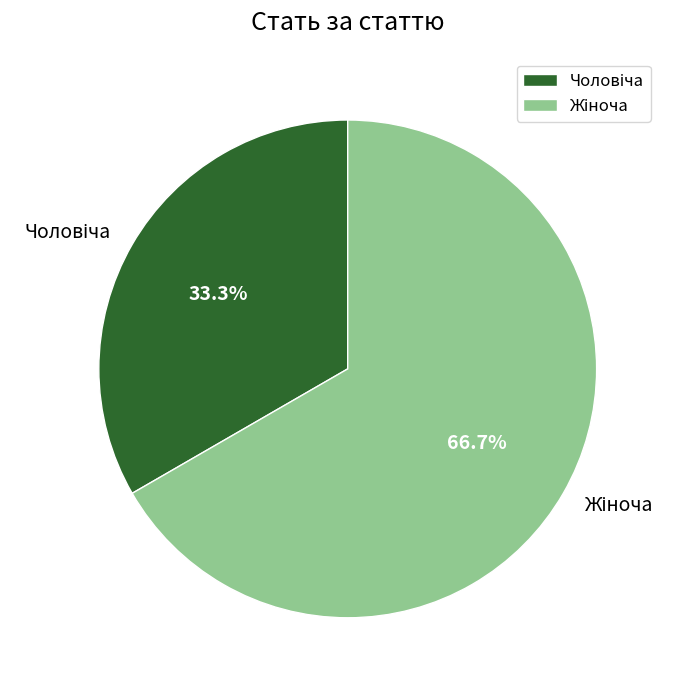

Does any single category account for the majority?

Yes